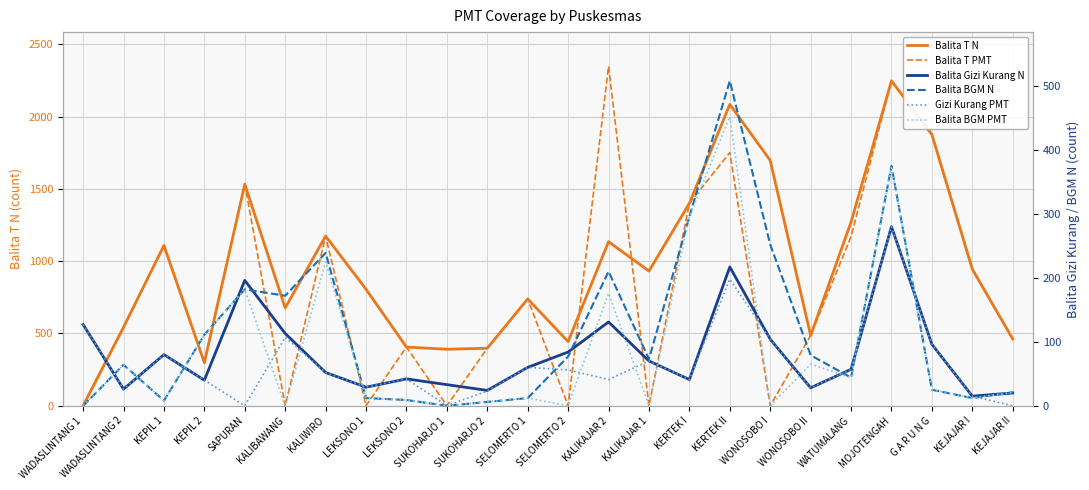

The Balita T N series shows 477 at KEPIL 2. True or false?

False